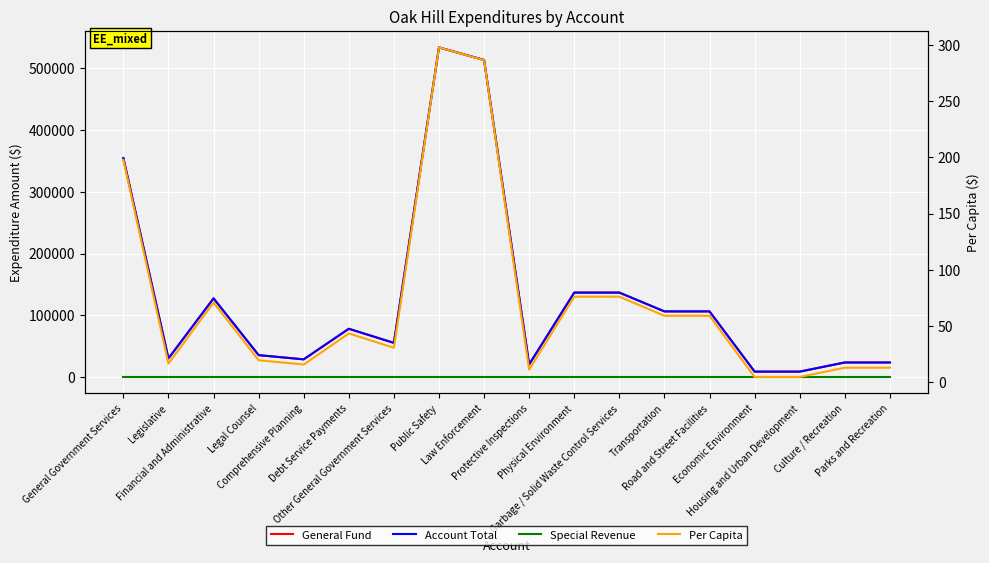

Is this an area chart (filled region under the line)?

No